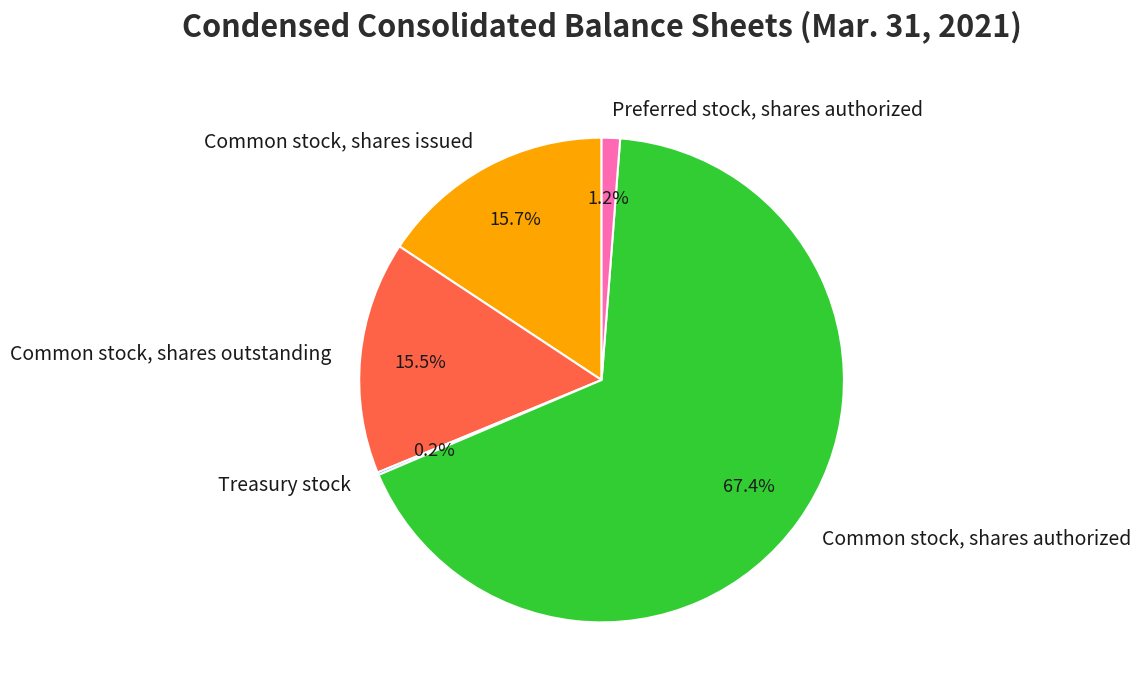

To the nearest percent, what is the difference between the Preferred stock, shares authorized and Common stock, shares outstanding slice percentages?

14%